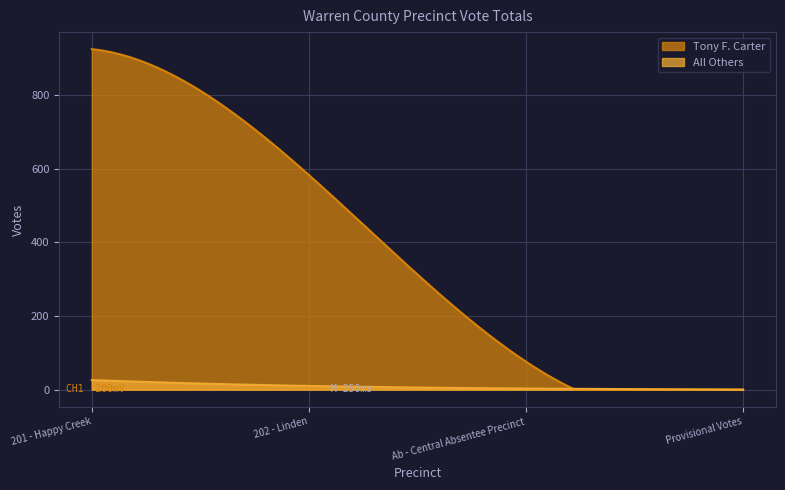

Rank the series by their maximum value, from lowest to highest.

All Others, Tony F. Carter